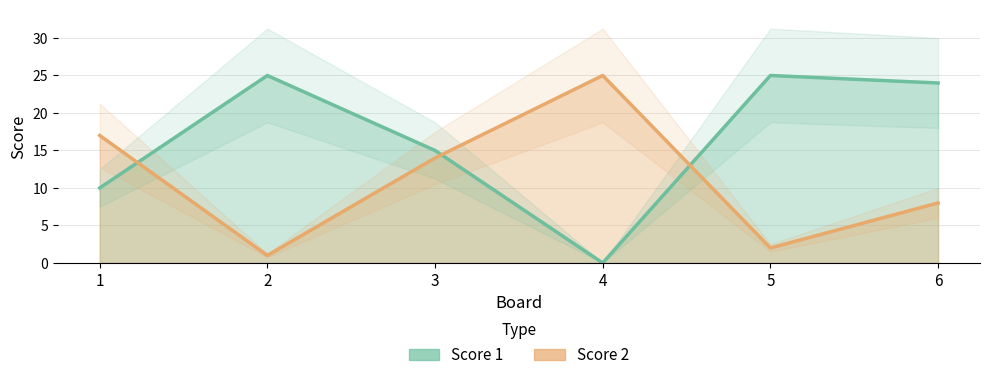

Between 1 and 4, which series saw the biggest shift?

Score 1